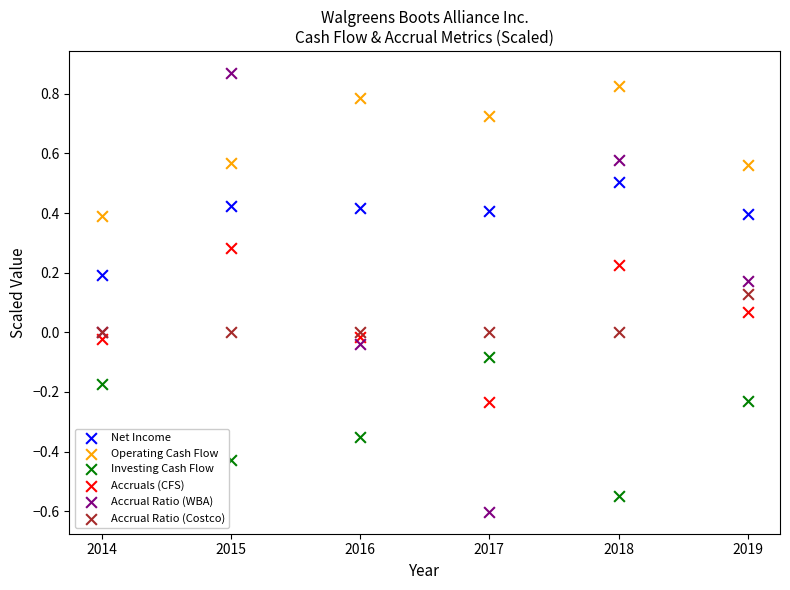

What is the X range (max minus min) for the scatter plot?

5.0